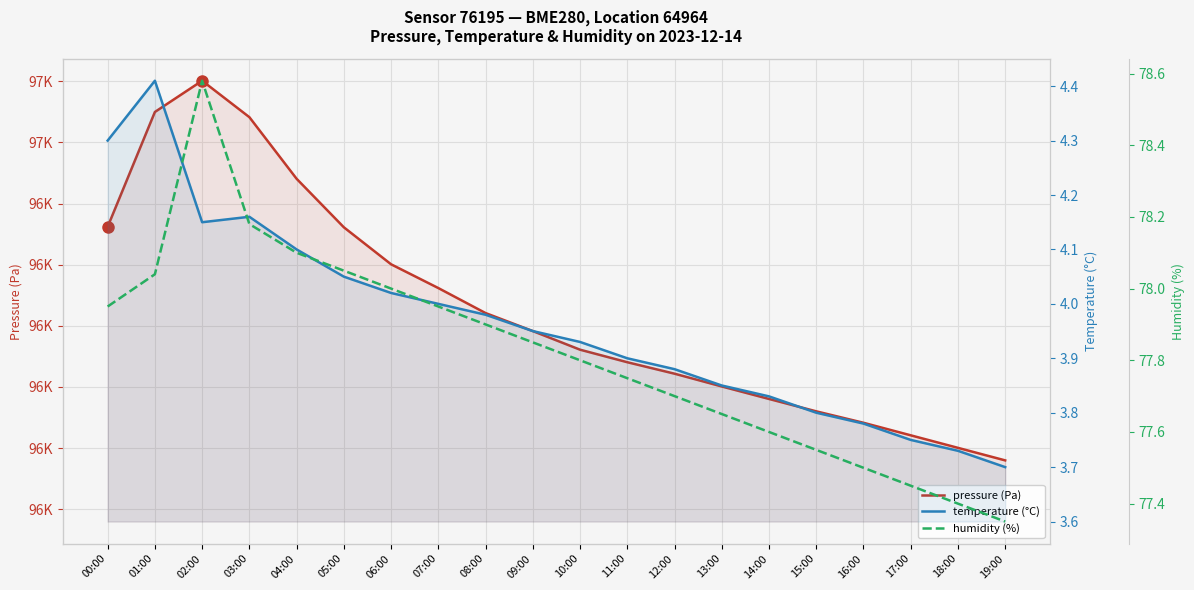

Reading left to right, list all the values displayed in this chart.

pressure (Pa): 96481.0	96574.8	96600.4	96570.6	96520.2	96480.6	96450.3	96430.9	96410.4	96395.7	96380.5	96370.2	96360.9	96350.4	96340.2	96330.1	96320.8	96310.5	96300.2	96290.0
temperature (°C): 4.3	4.4	4.2	4.2	4.1	4.0	4.0	4.0	4.0	4.0	3.9	3.9	3.9	3.9	3.8	3.8	3.8	3.8	3.7	3.7
humidity (%): 78.0	78.0	78.6	78.2	78.1	78.0	78.0	78.0	77.9	77.8	77.8	77.8	77.7	77.7	77.6	77.5	77.5	77.5	77.4	77.3